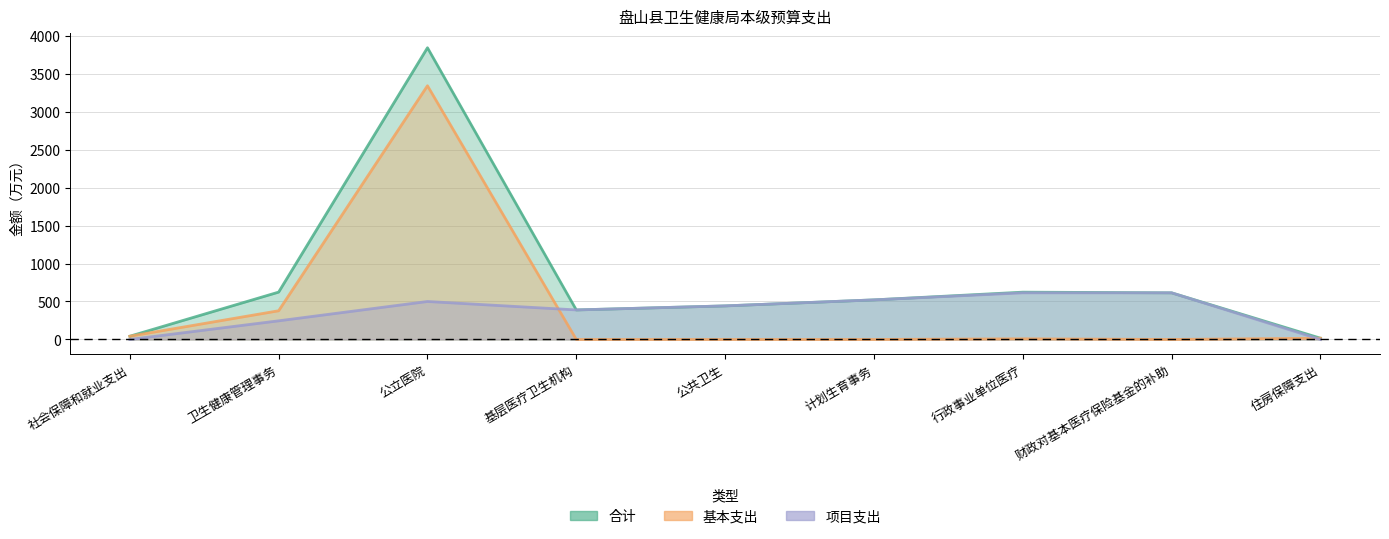

True or false: 合计 has a value of 211.9 at 财政对基本医疗保险基金的补助.

False